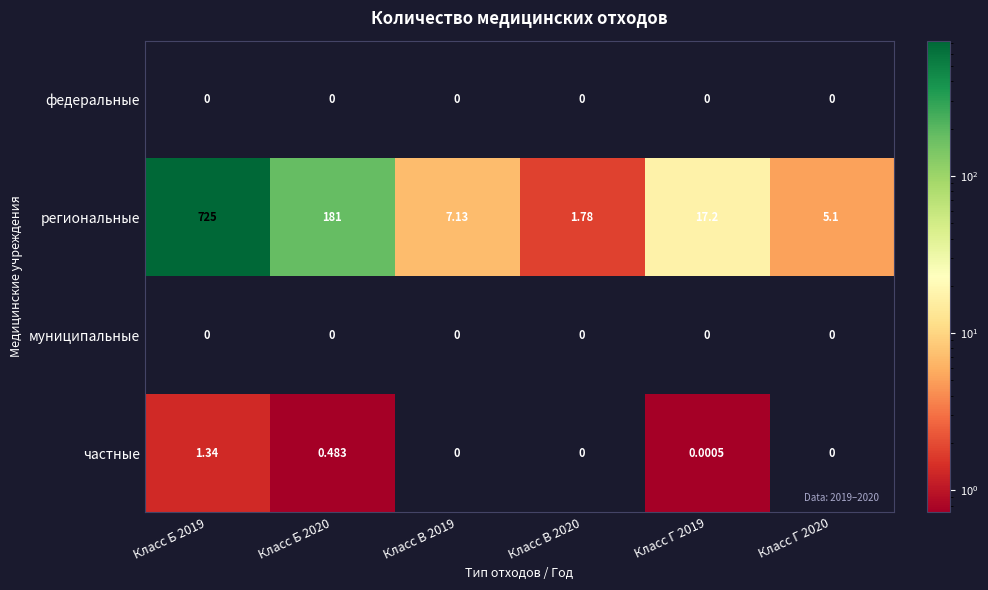

At how many categories does at least one series exceed 682?

1